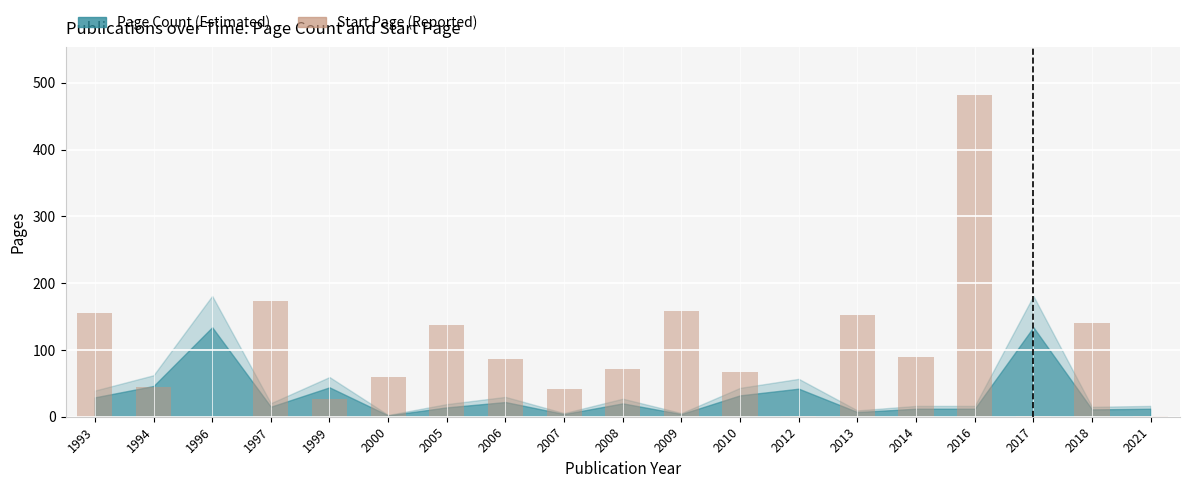

Which category has the highest value across all series?

2016